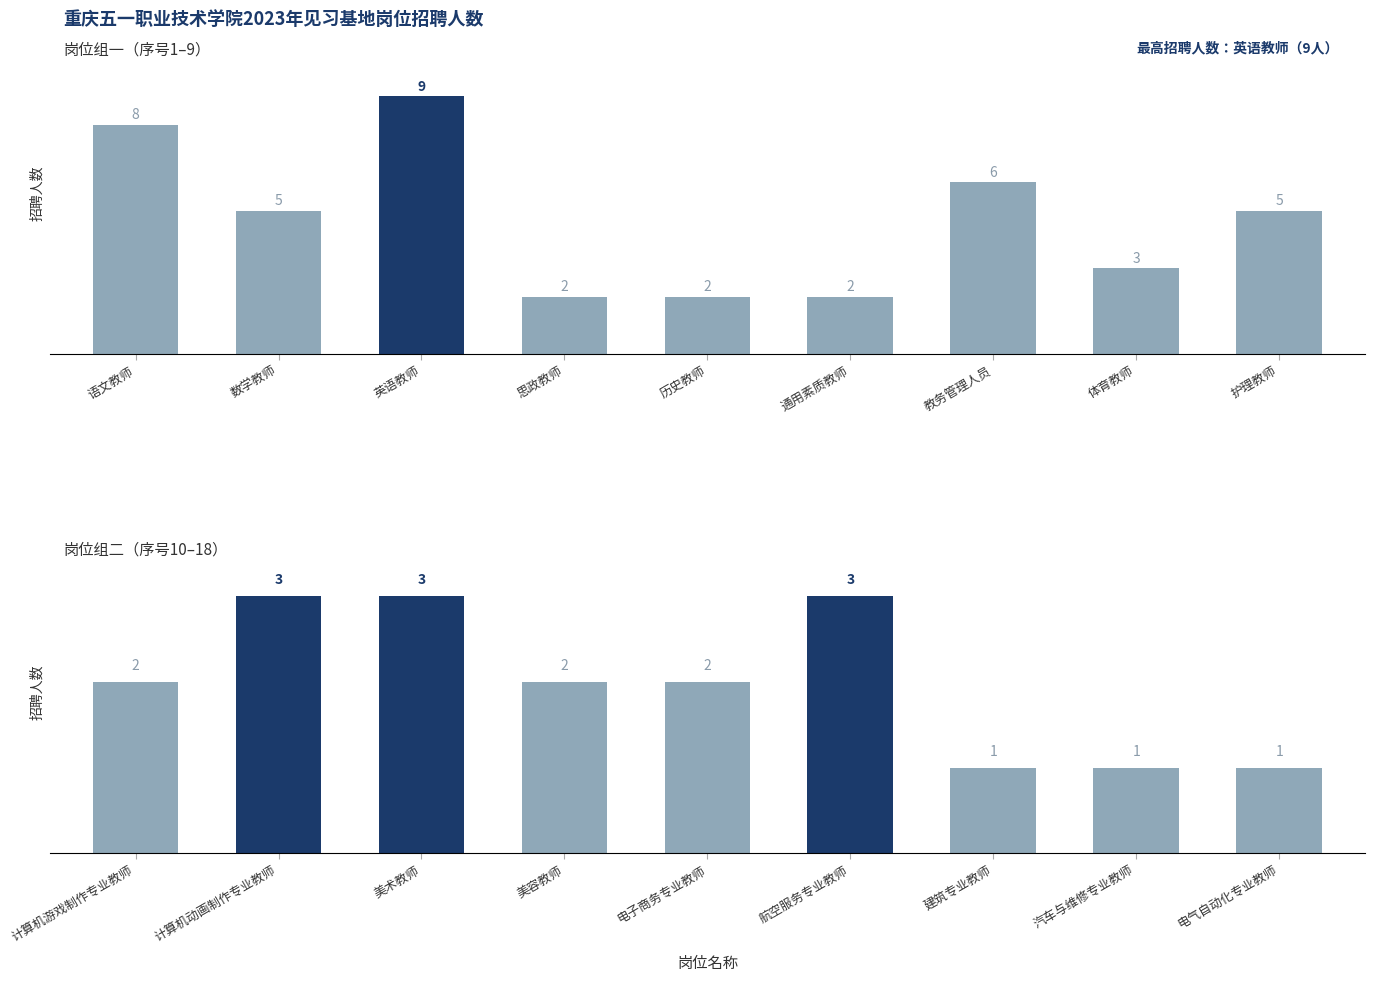

Does the chart contain stacked bars?

No